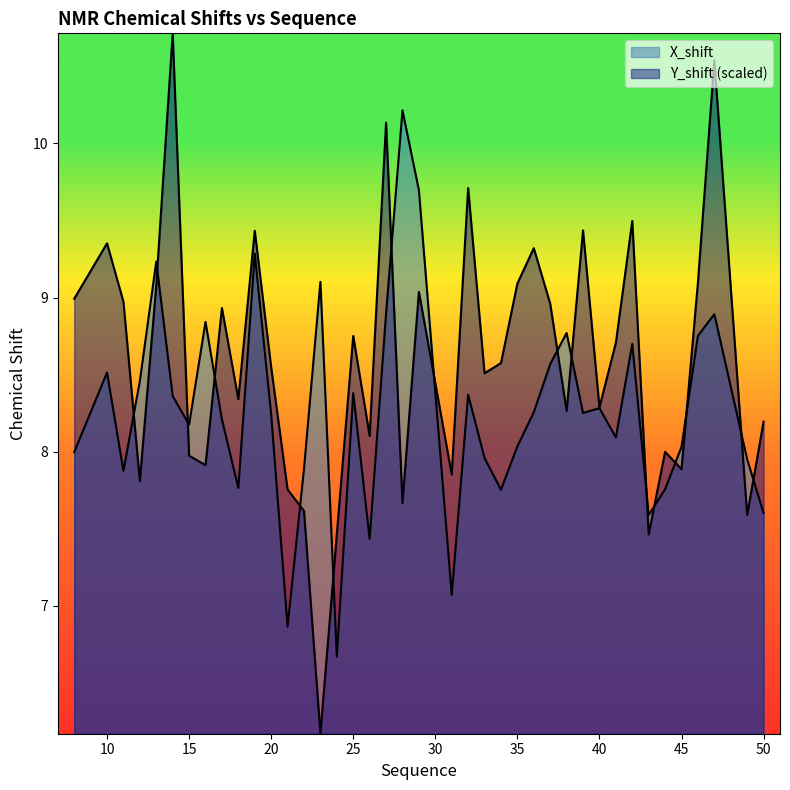

Where is X_shift nearest to the value 8?

8